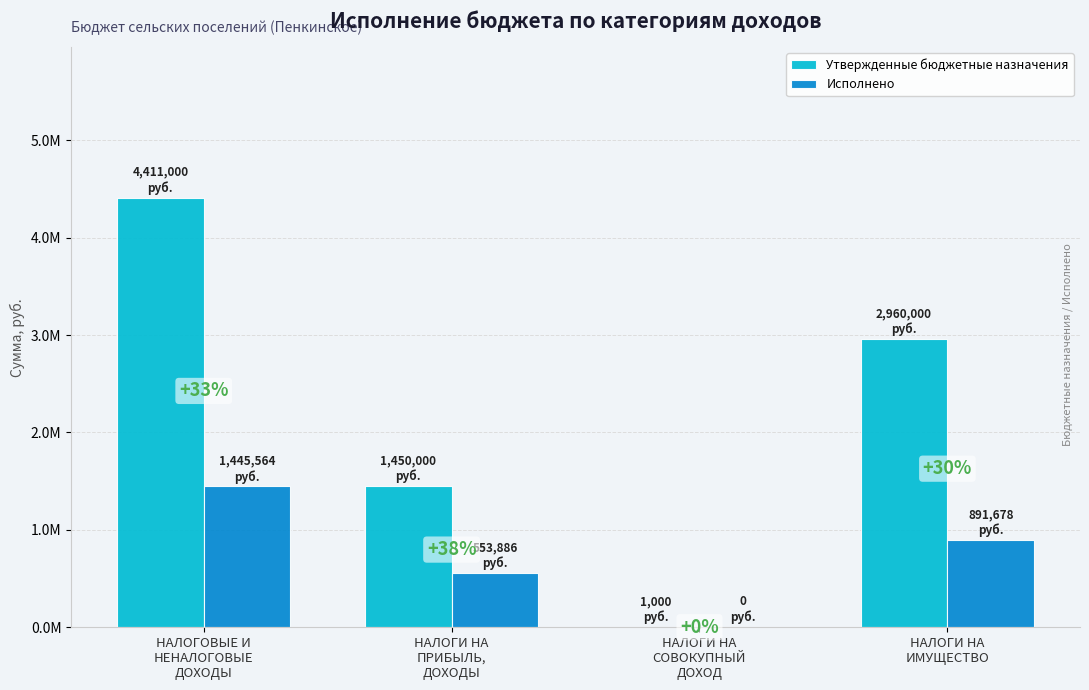

Are the bars grouped side by side (vs. stacked)?

Yes